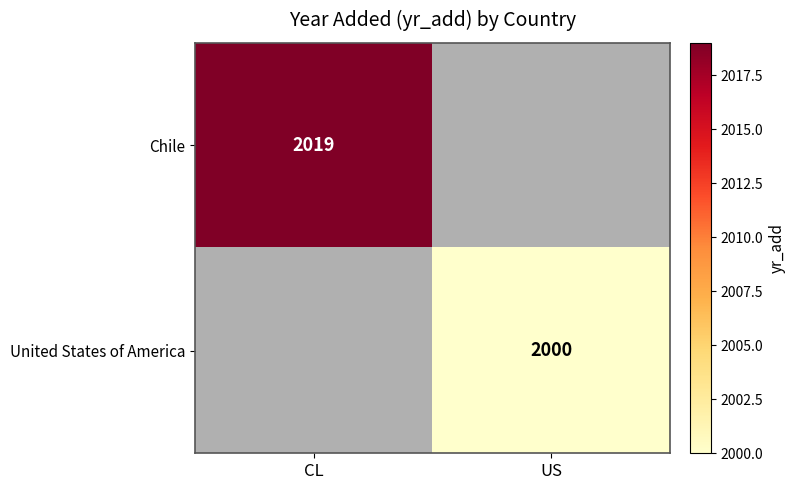

At how many categories does at least one series exceed 2010?

1